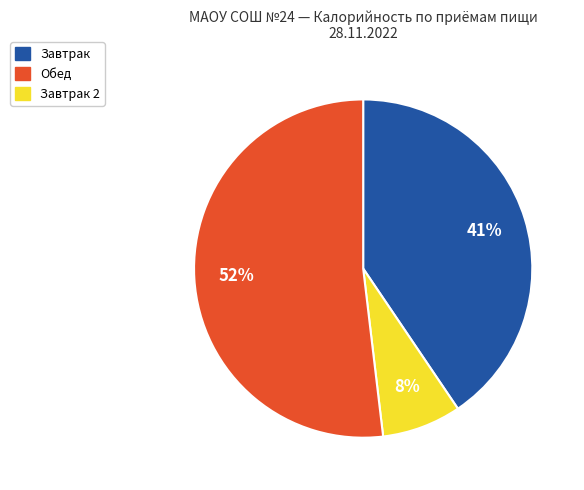

Count the number of slices in the pie.

3